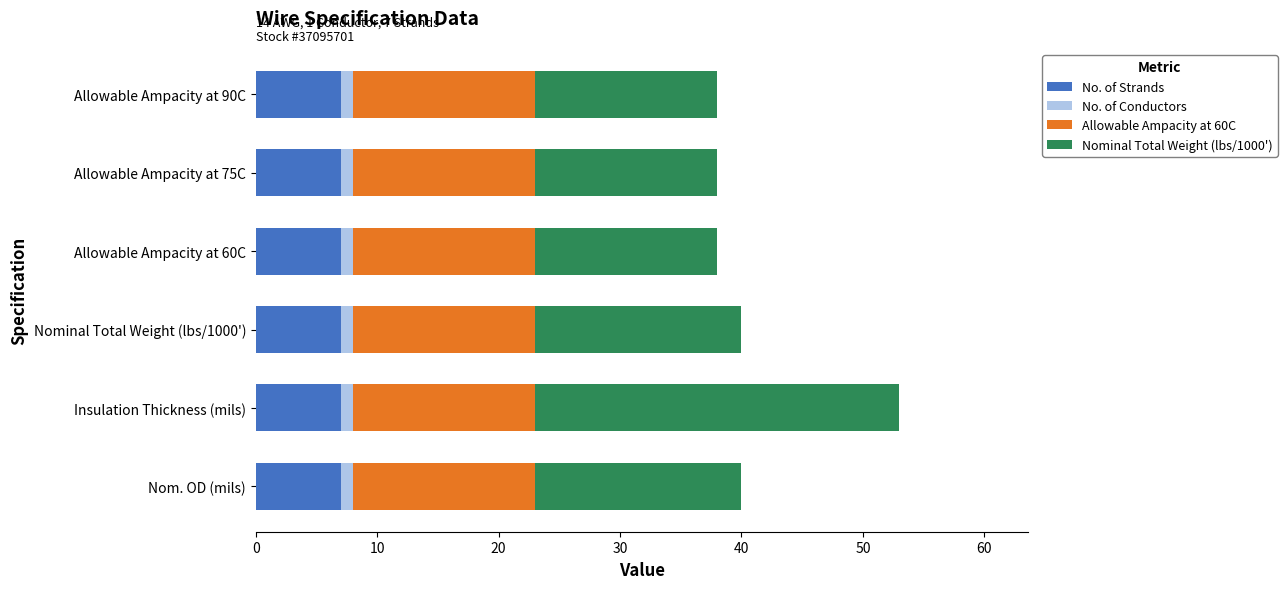

What is the lowest value of the No. of Strands series?

7